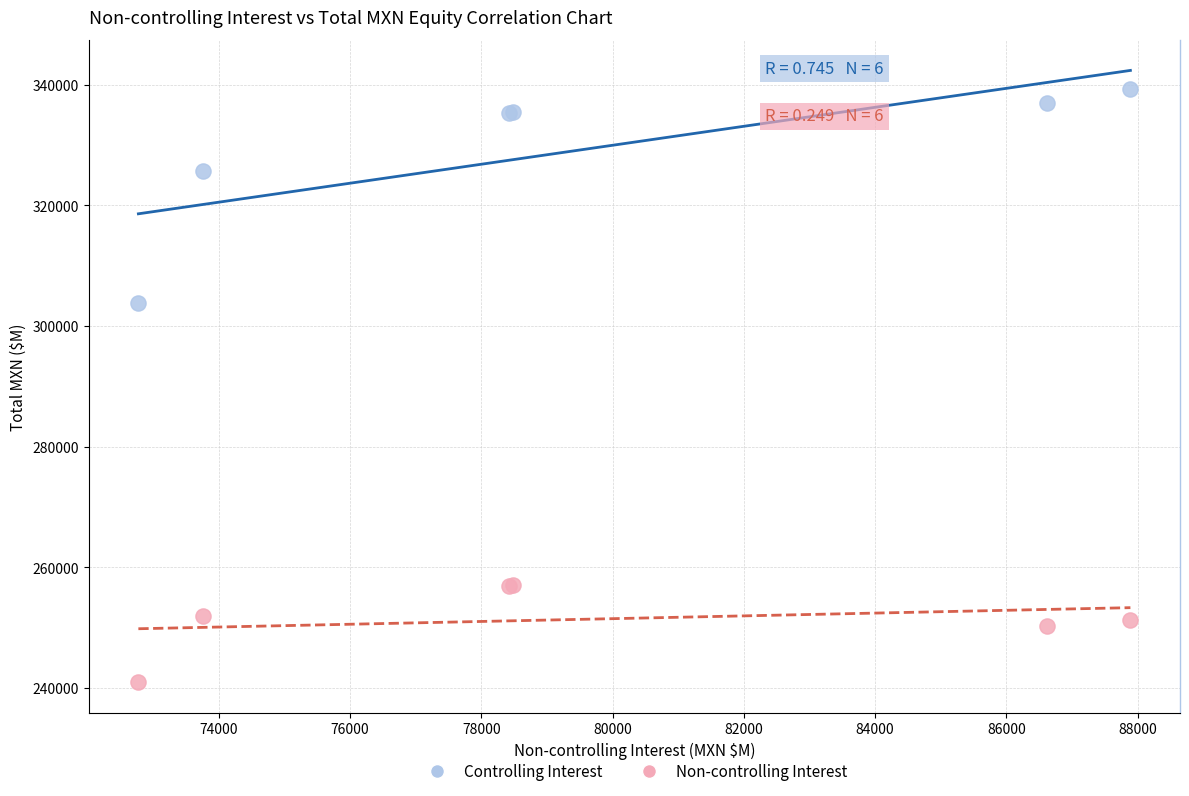

What are all the series names shown in the legend?

Controlling Interest, Non-controlling Interest